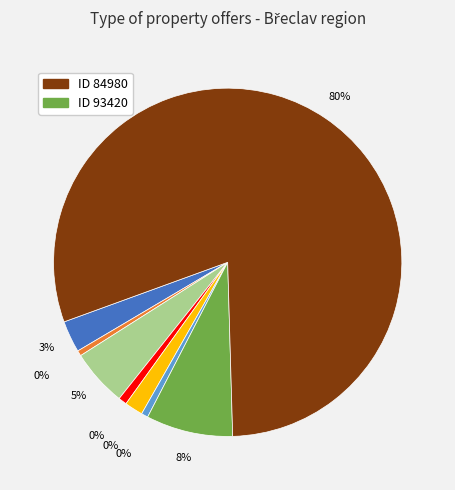

Does any single category account for the majority?

Yes